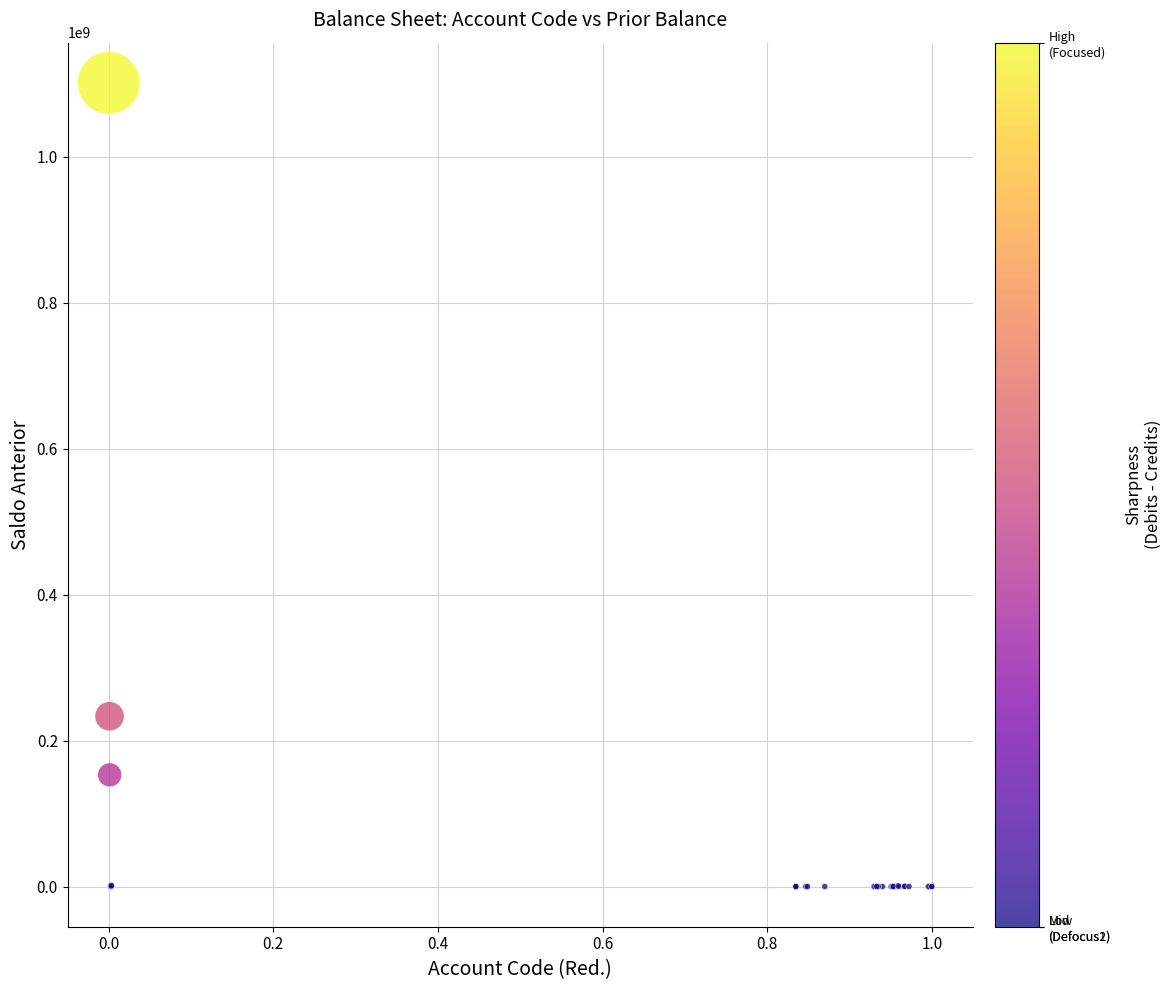

What Y value in the scatter plot is closest to 550789279?

233386559.2